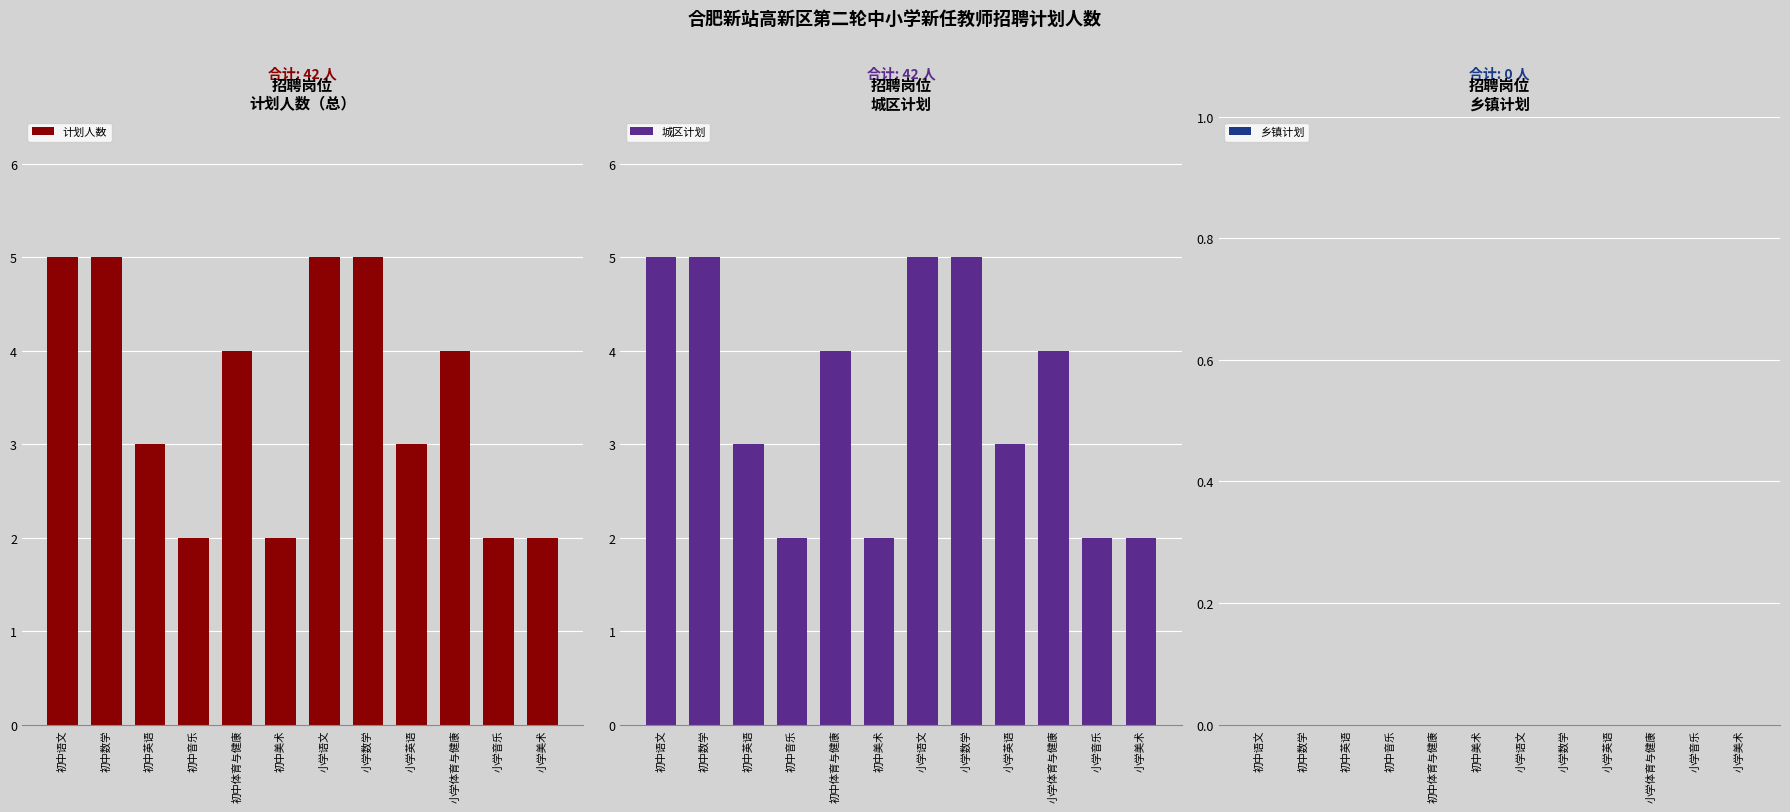

The 城区计划 series shows 3 at 初中音乐. True or false?

False